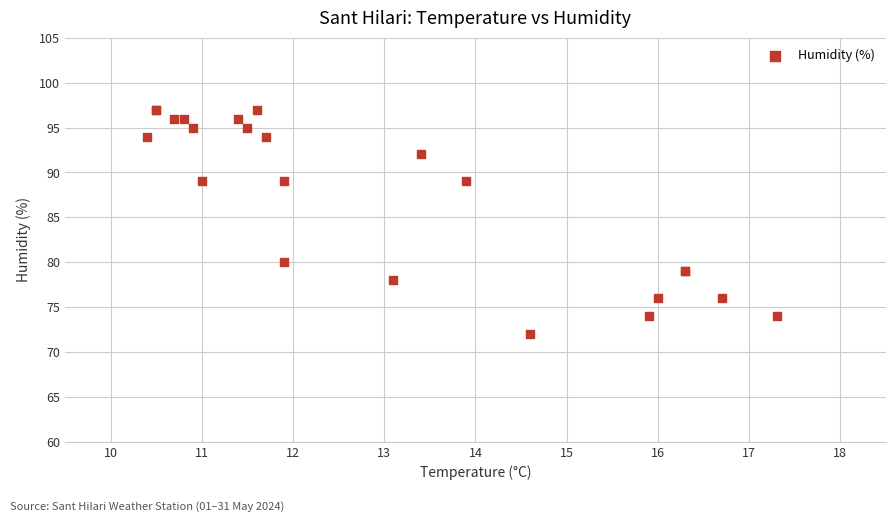

What Y value in the scatter plot is closest to 84?

80